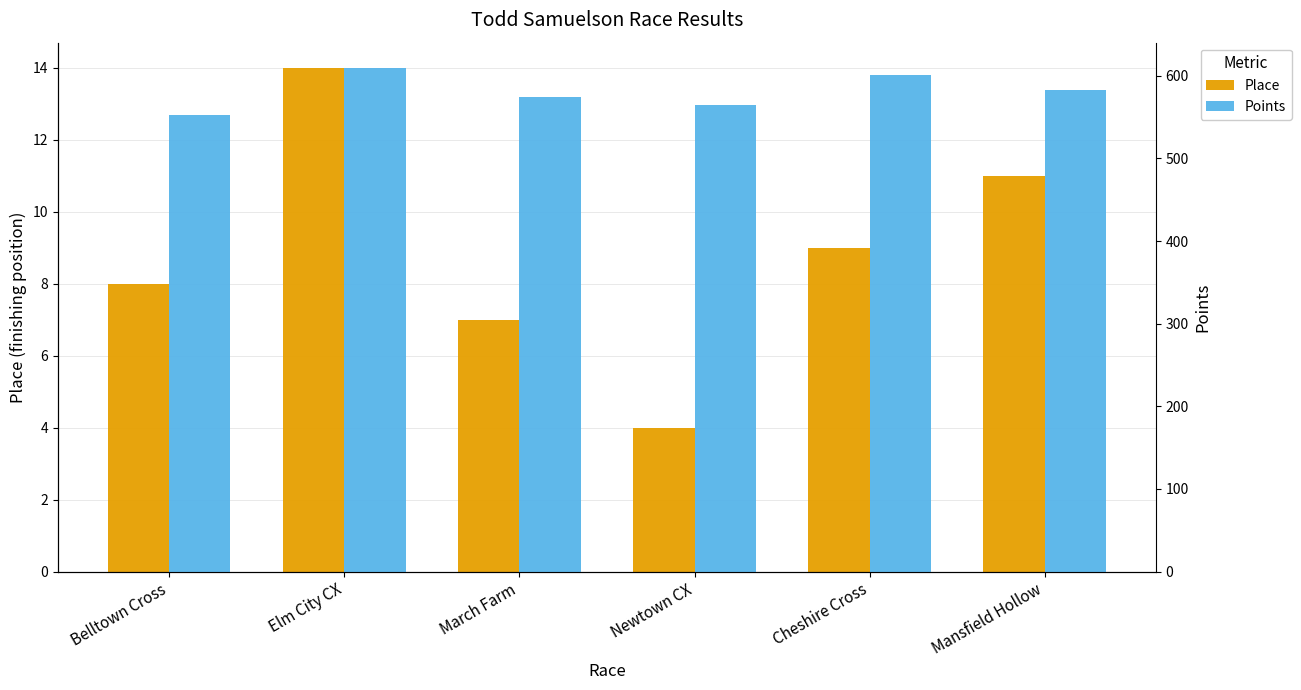

Reading left to right, transcribe all the data shown in this chart.

Place: 8.0	14.0	7.0	4.0	9.0	11.0
Points: 552.0	609.5	574.7	564.1	601.0	583.3